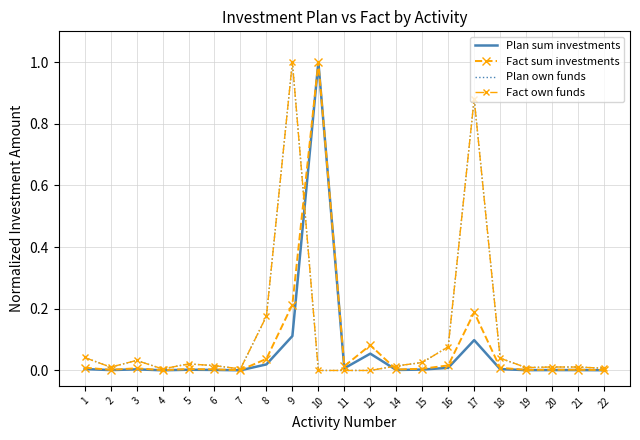

Reading left to right, list all the values displayed in this chart.

Plan sum investments: 0.0	0.0	0.0	0.0	0.0	0.0	0.0	0.0	0.1	1.0	0.0	0.1	0.0	0.0	0.0	0.1	0.0	0.0	0.0	0.0	0.0
Fact sum investments: 0.0	0.0	0.0	0.0	0.0	0.0	0.0	0.0	0.2	1.0	0.0	0.1	0.0	0.0	0.0	0.2	0.0	0.0	0.0	0.0	0.0
Plan own funds: 0.0	0.0	0.0	0.0	0.0	0.0	0.0	0.2	1.0	0.0	0.0	0.0	0.0	0.0	0.1	0.9	0.0	0.0	0.0	0.0	0.0
Fact own funds: 0.0	0.0	0.0	0.0	0.0	0.0	0.0	0.2	1.0	0.0	0.0	0.0	0.0	0.0	0.1	0.9	0.0	0.0	0.0	0.0	0.0